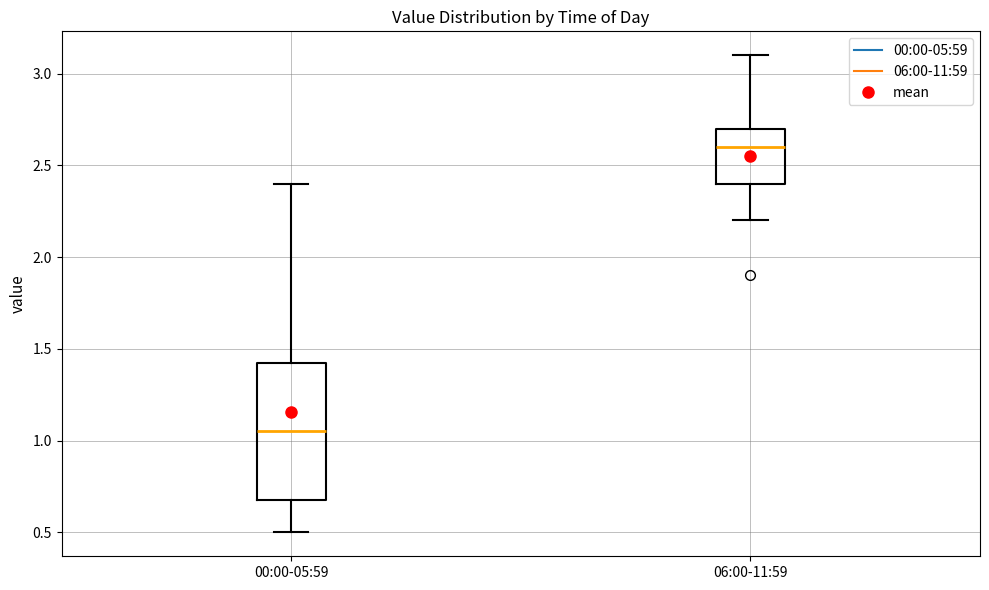

Where does the median line of the box for 06:00-11:59 sit on the y-axis? The values are not printed on the chart, so give them approximately, as read against the axis.

2.60